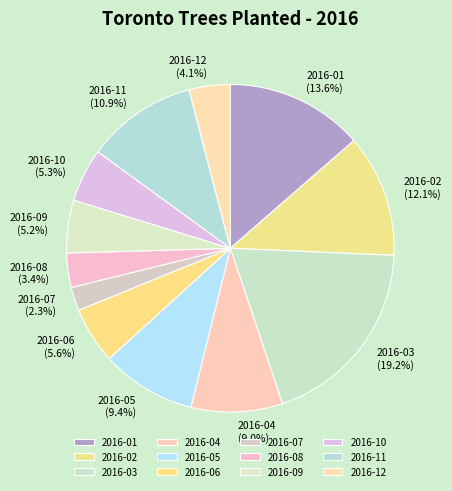

Is there any slice that represents more than half of the pie?

No